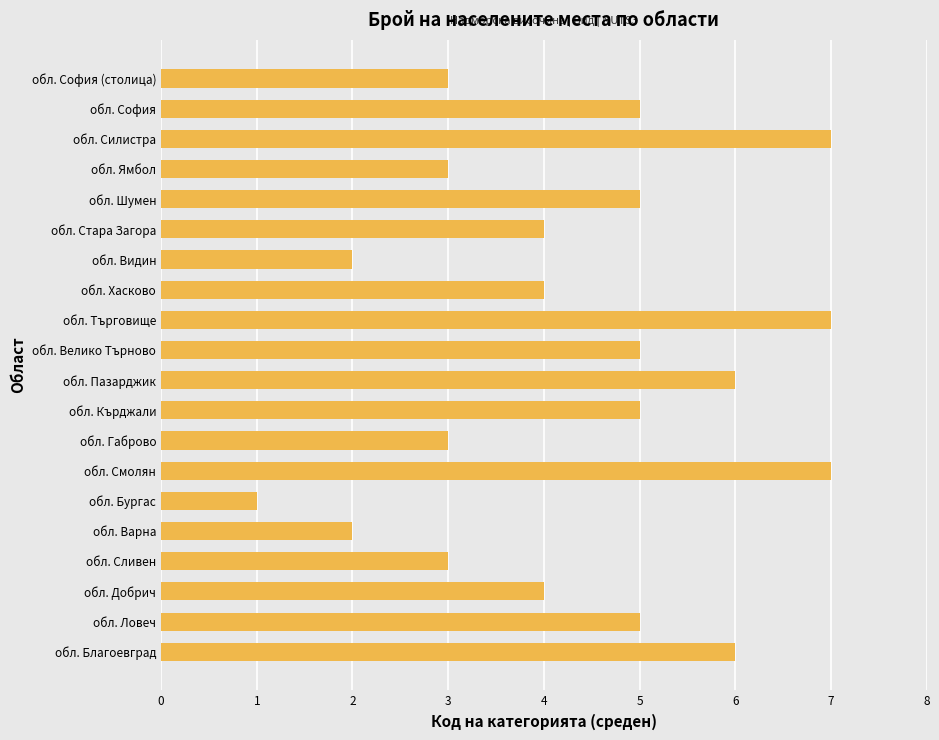

What is the greatest value displayed?

7